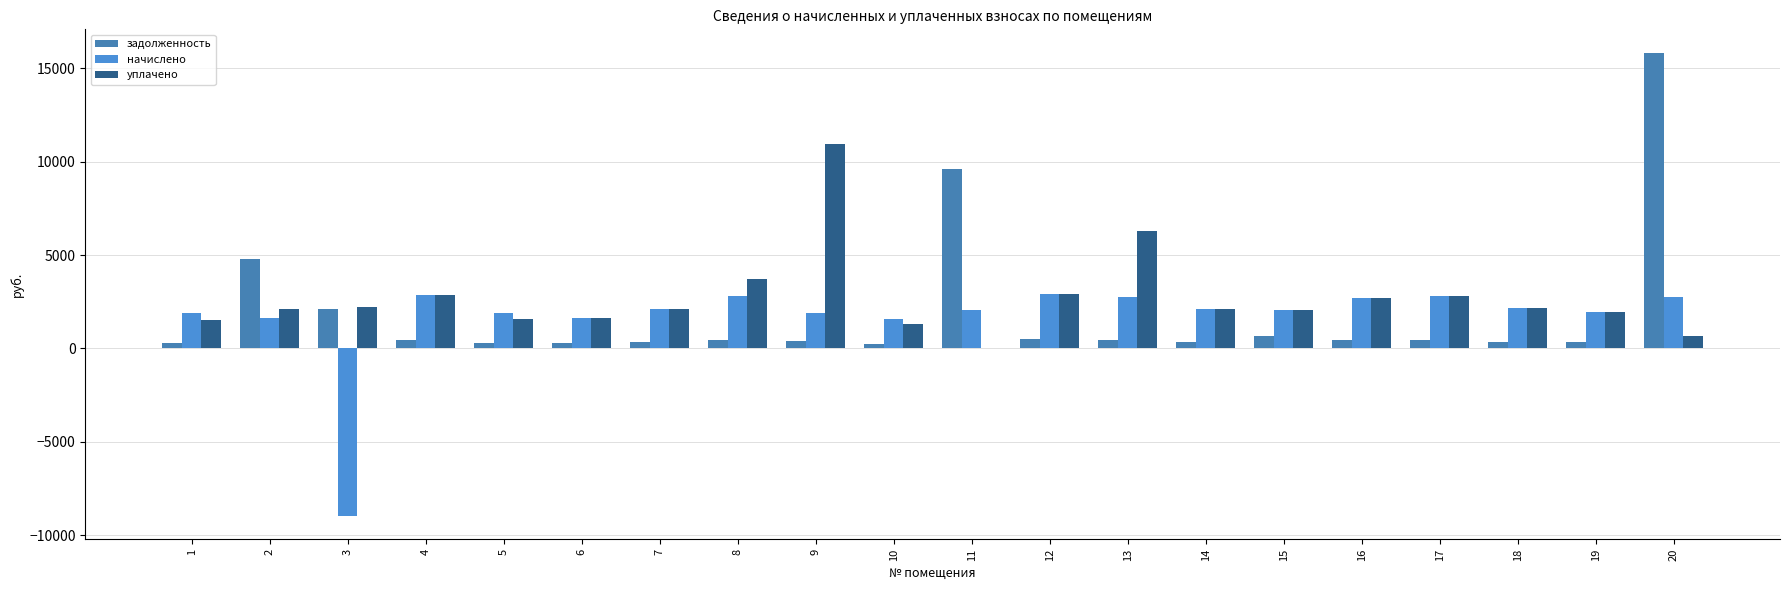

What is the average value of the уплачено series?

2683.2